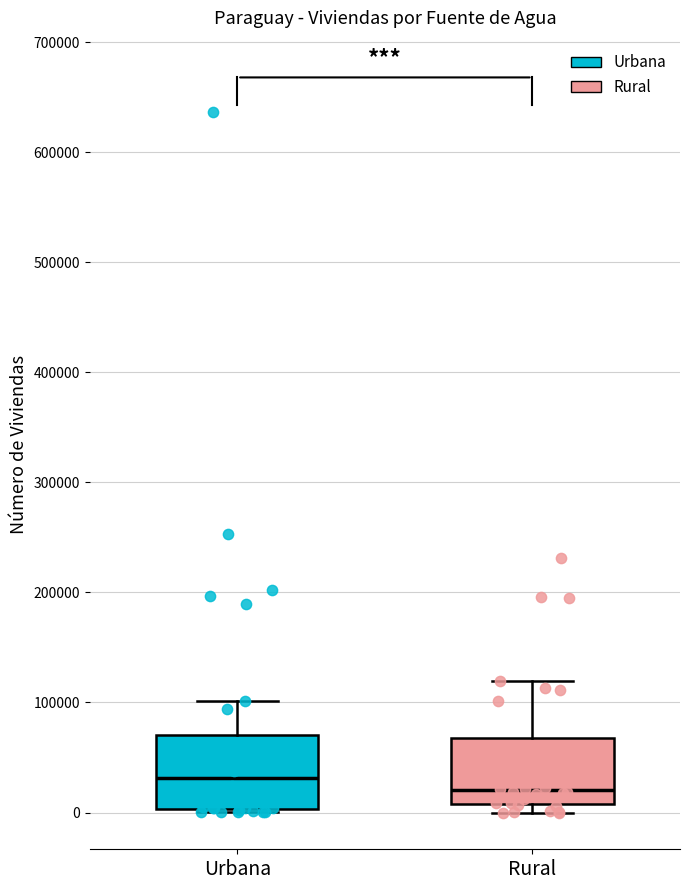

Which box's median line is the highest?

Urbana